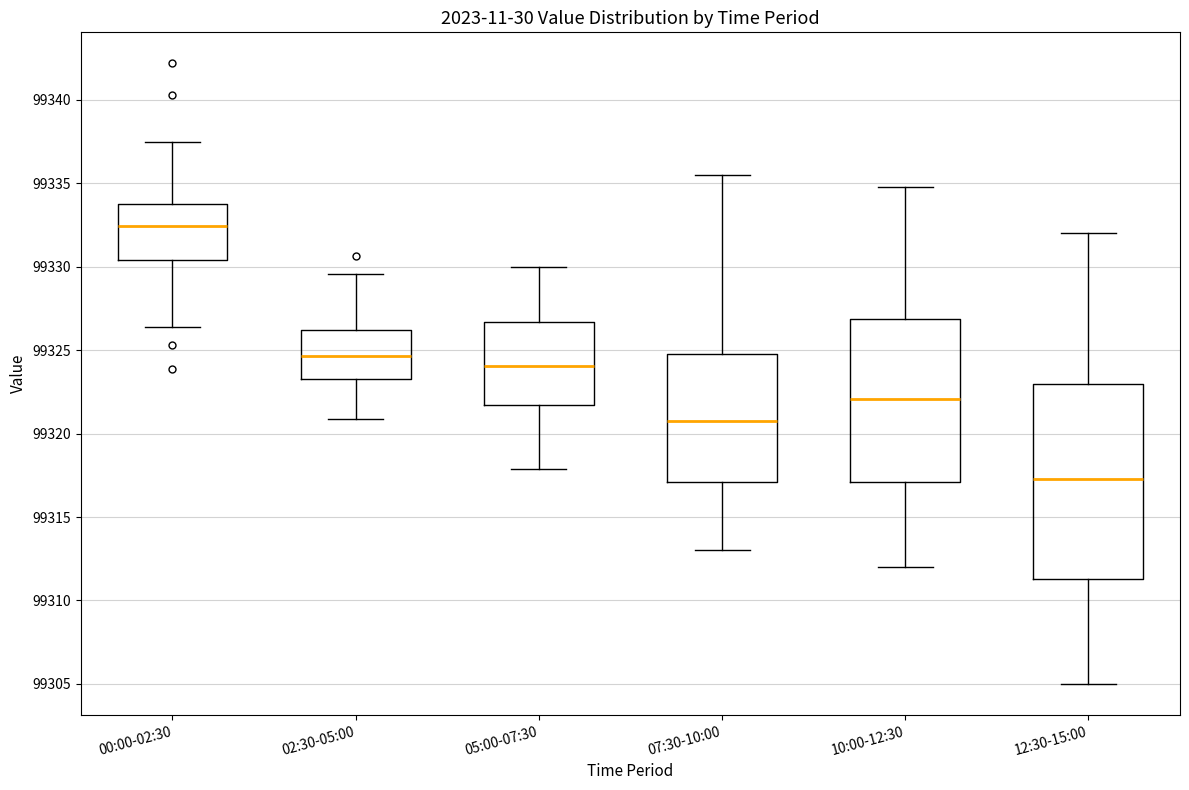

Comparing the boxes themselves (not the whiskers), which one is the tallest?

12:30-15:00